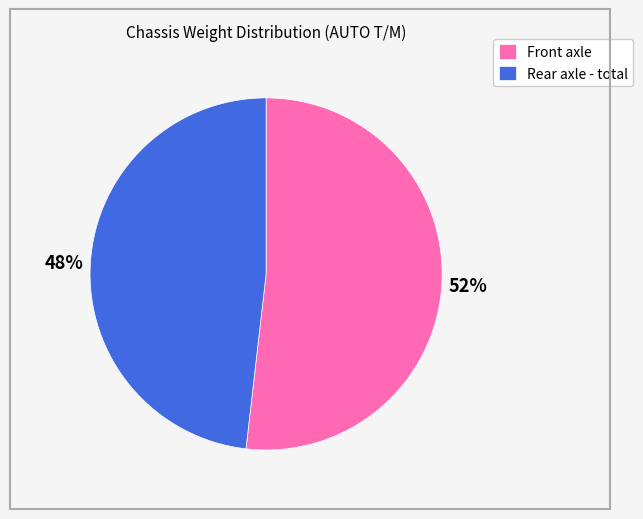

To the nearest percent, what percentage of the pie is Rear axle - total?

48%